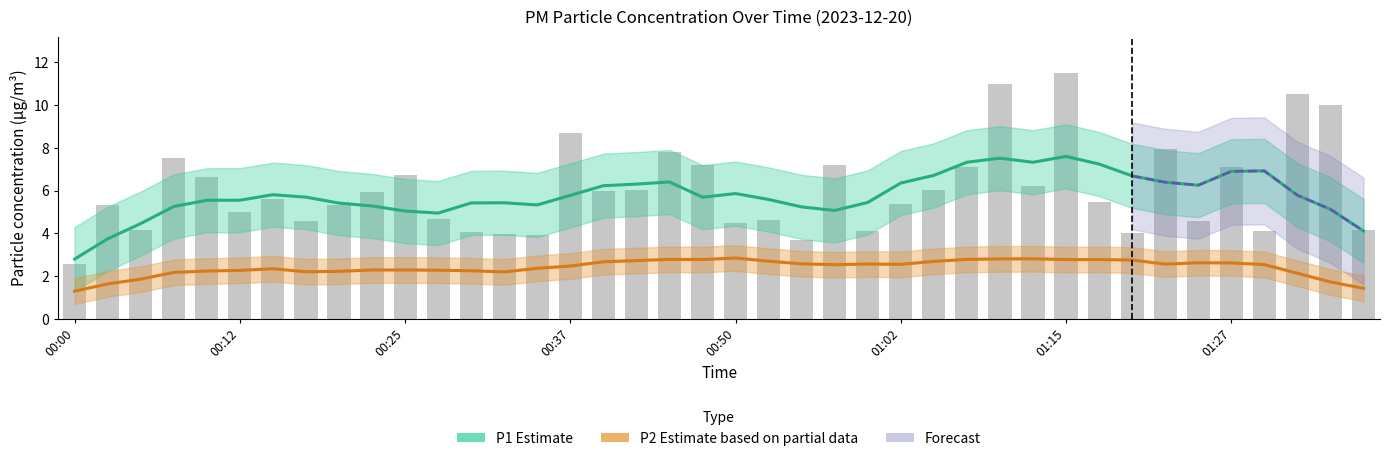

Is it true that the value at 00:47 is 7.2?

True